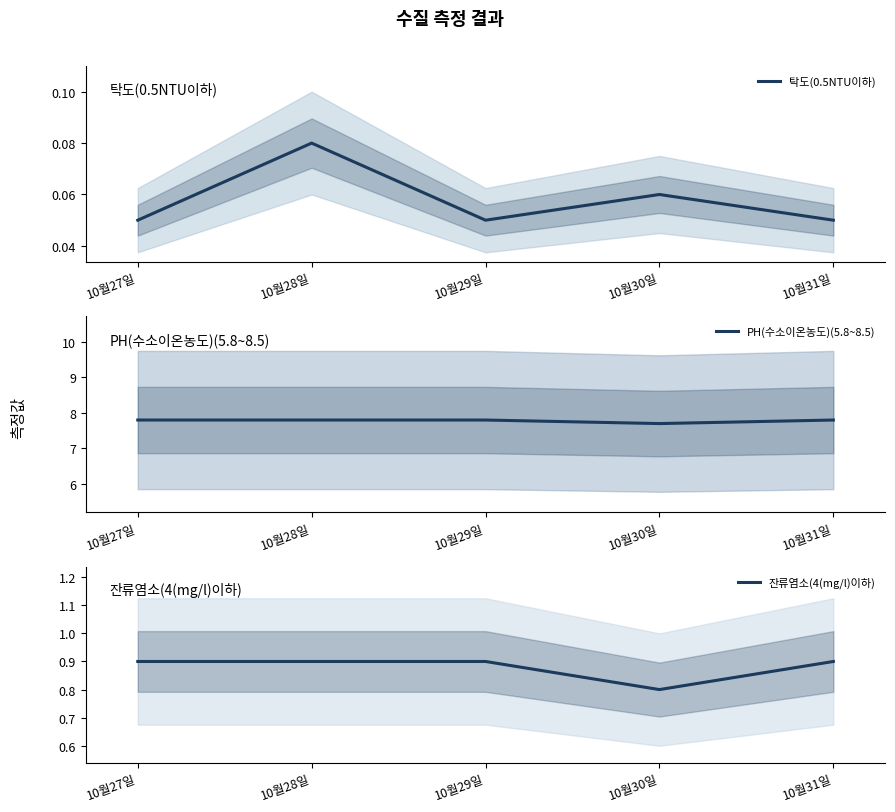

True or false: PH(수소이온농도)(5.8~8.5) has more than 0 points higher than both neighbors.

False